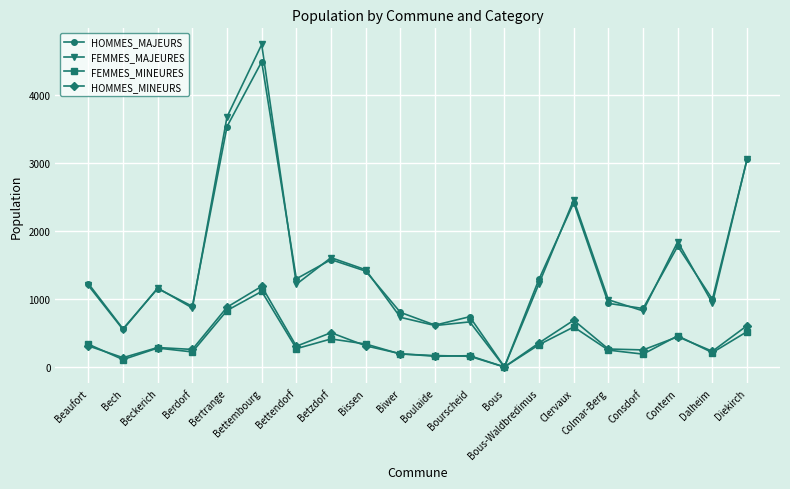

What is the label of the 4th point from the right?

Consdorf